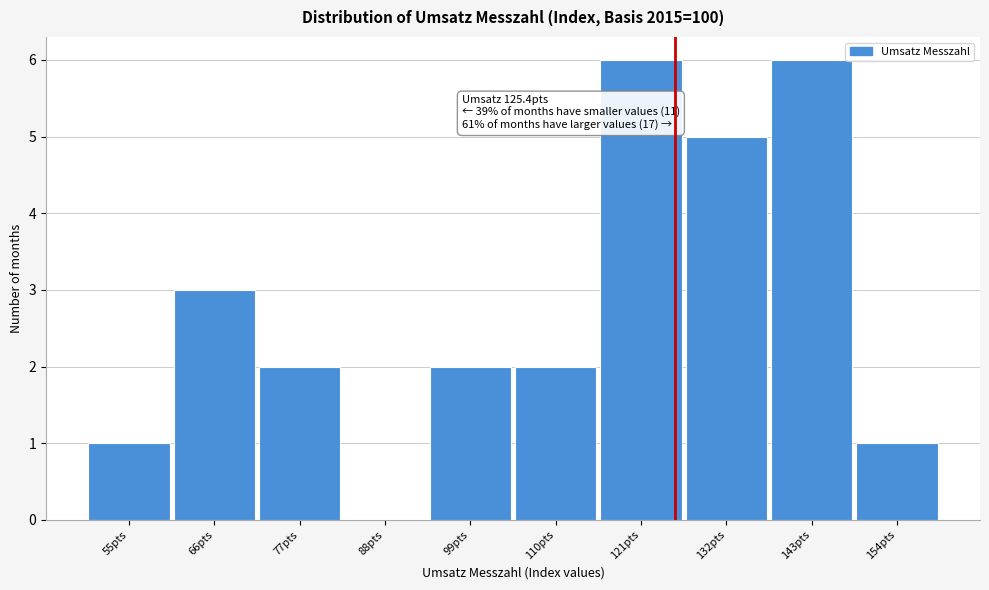

Reading left to right, extract all data points from this chart.

55pts=1	66pts=3	77pts=2	88pts=0	99pts=2	110pts=2	121pts=6	132pts=5	143pts=6	154pts=1